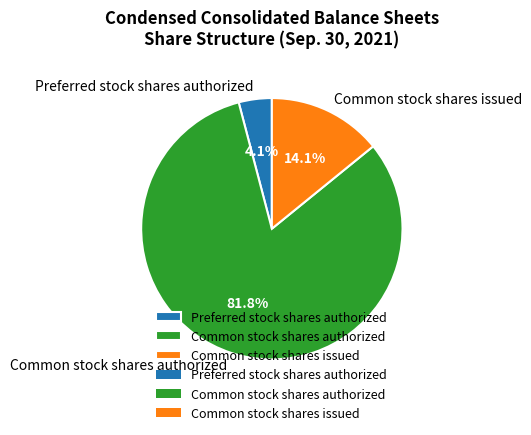

Approximately how many times larger is the value at Common stock shares issued compared to Common stock shares authorized?

0.2